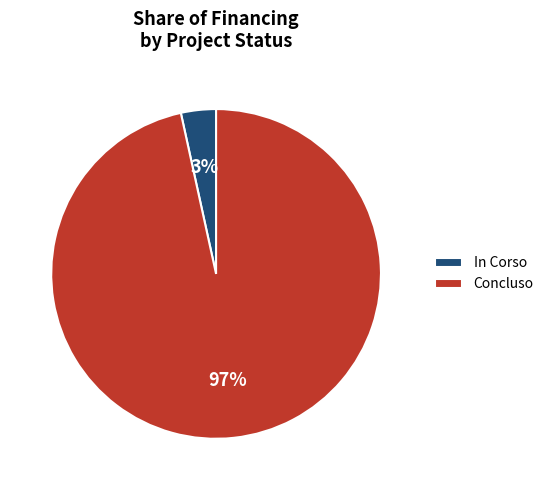

Does In Corso represent more than half of the total?

No